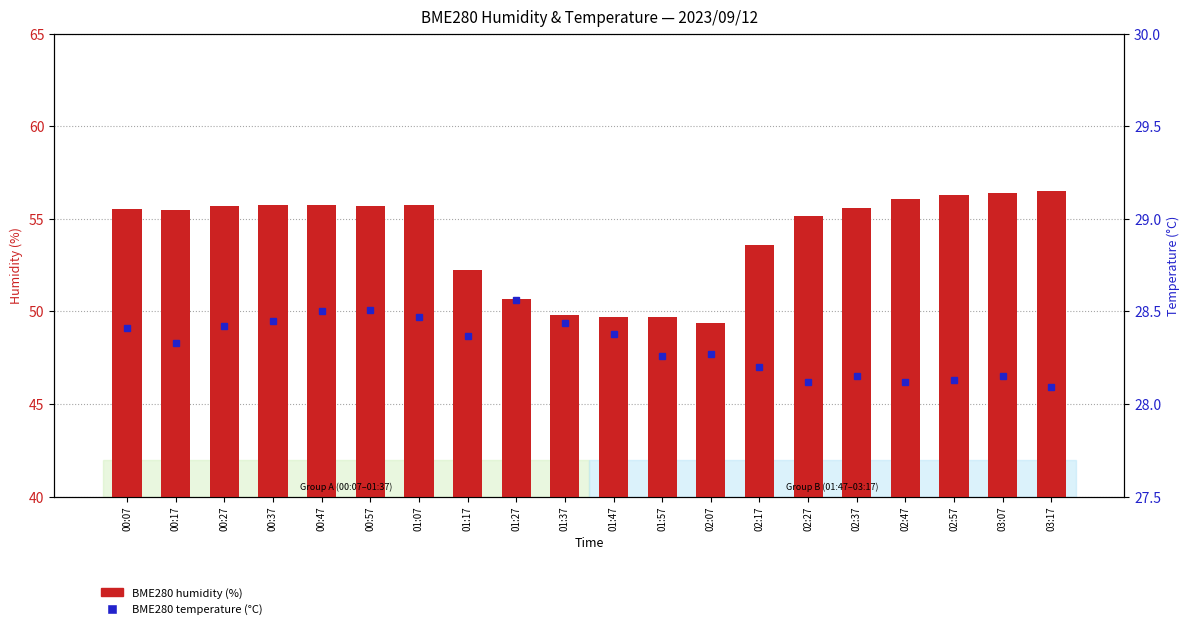

Which series has the widest spread of values?

BME280 humidity (%)